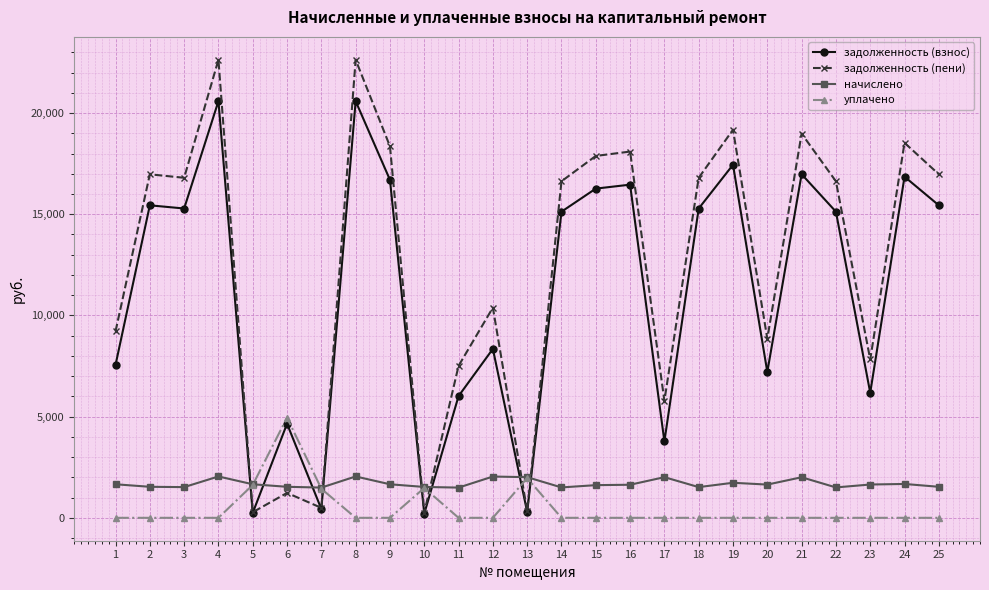

At 23, list the series in order from largest to smallest.

задолженность (пени), задолженность (взнос), начислено, уплачено